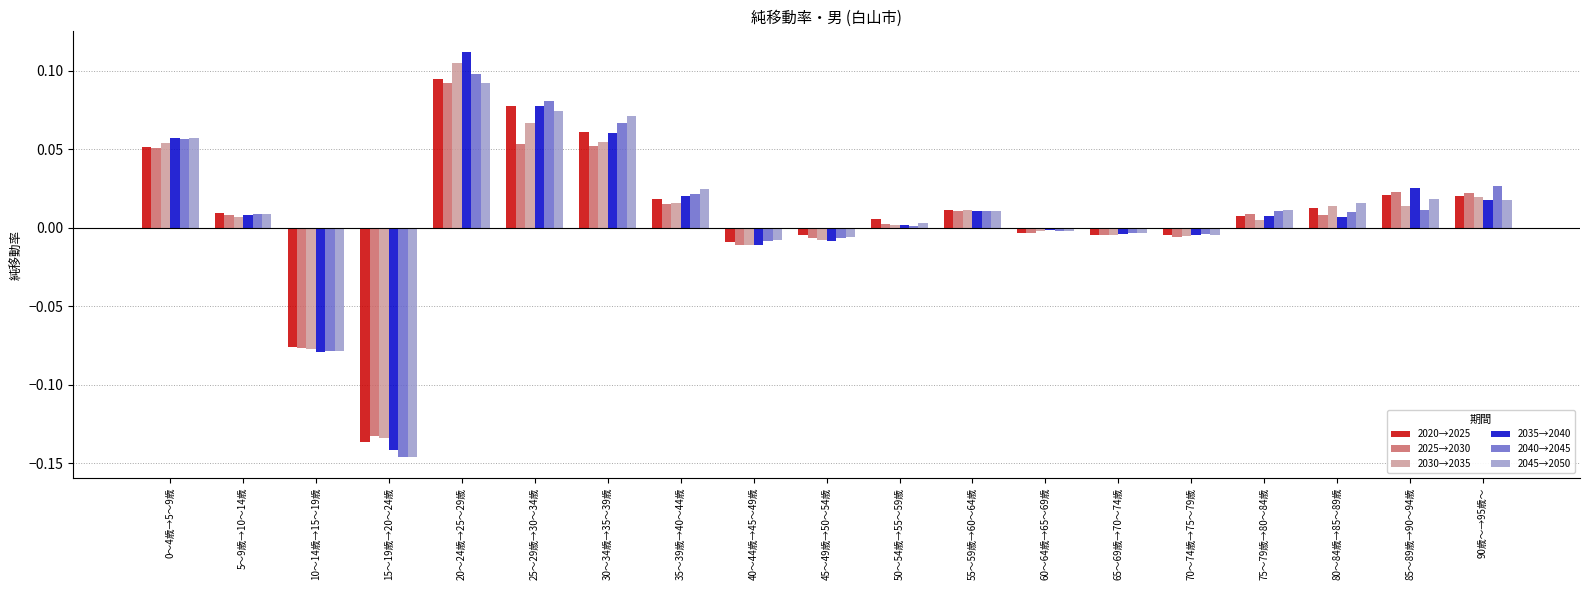

What position from the left is 25～29歳→30～34歳?

6